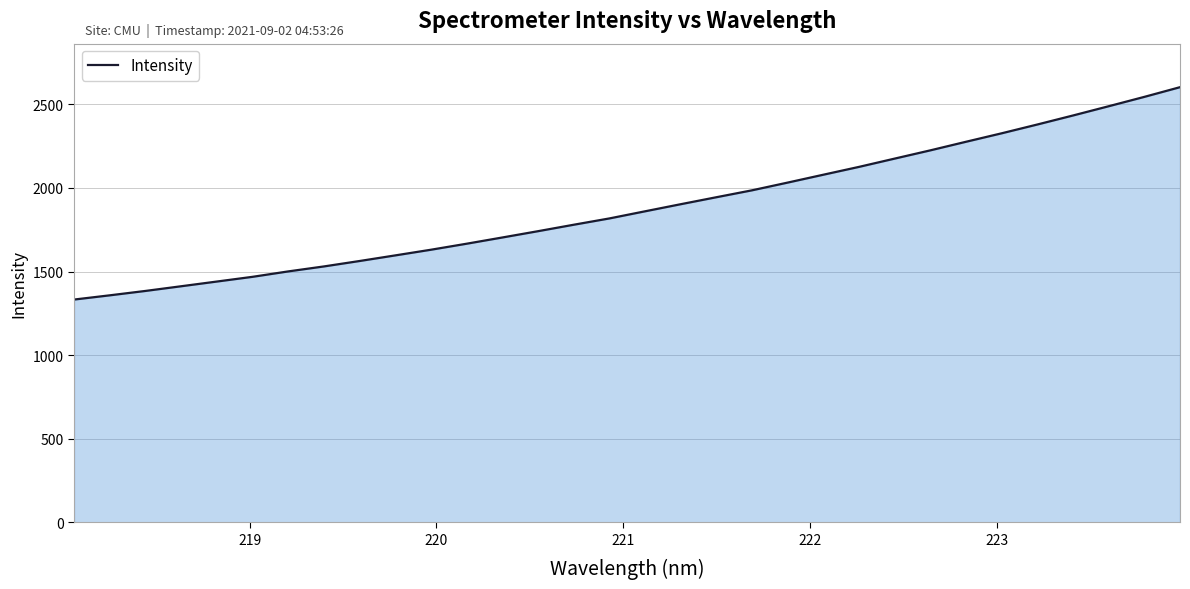

What is the maximum value shown in the chart?

2602.7